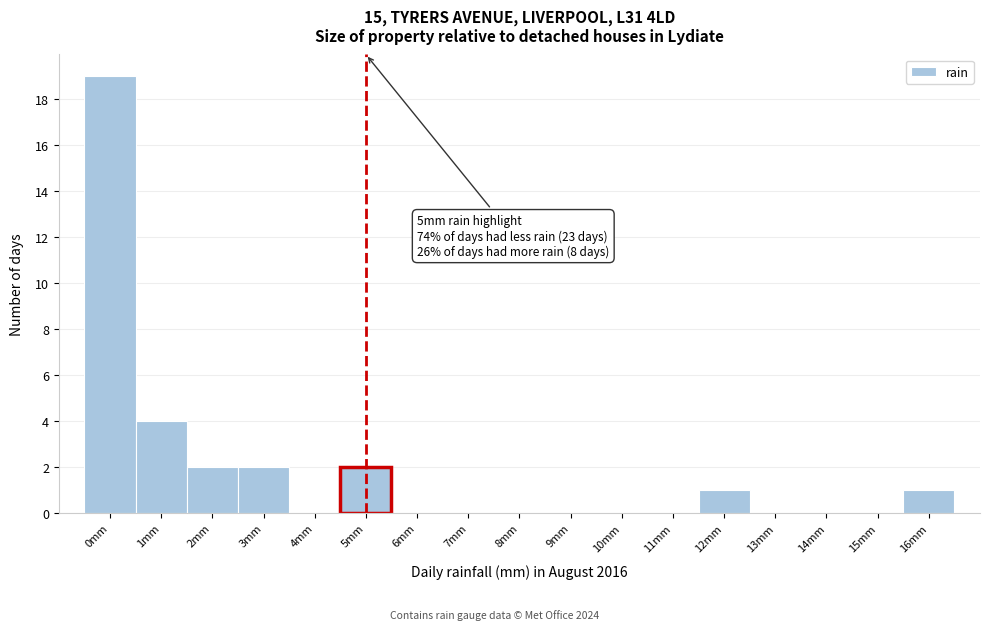

Reading left to right, extract all data points from this chart.

0mm=19	1mm=4	2mm=2	3mm=2	4mm=0	5mm=2	6mm=0	7mm=0	8mm=0	9mm=0	10mm=0	11mm=0	12mm=1	13mm=0	14mm=0	15mm=0	16mm=1